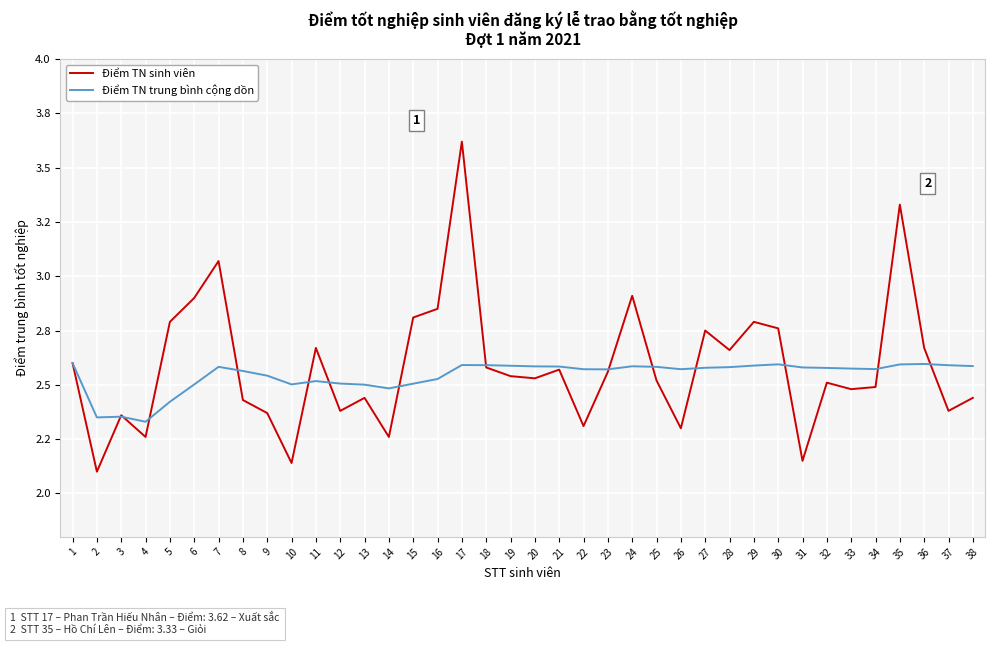

What is the sum of all Điểm TN trung bình cộng dồn values?

96.6